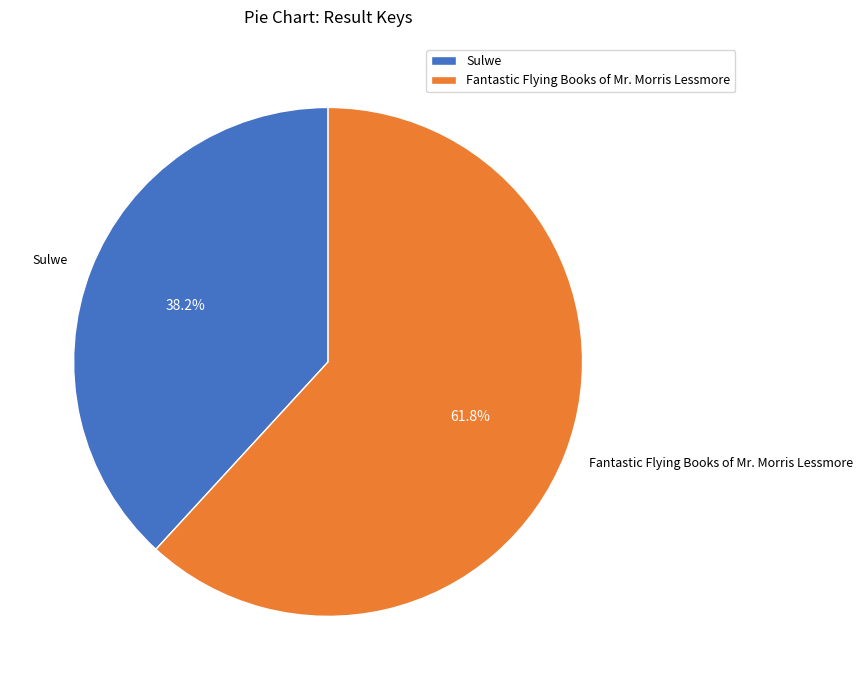

What is the smallest slice in the pie chart?

Sulwe